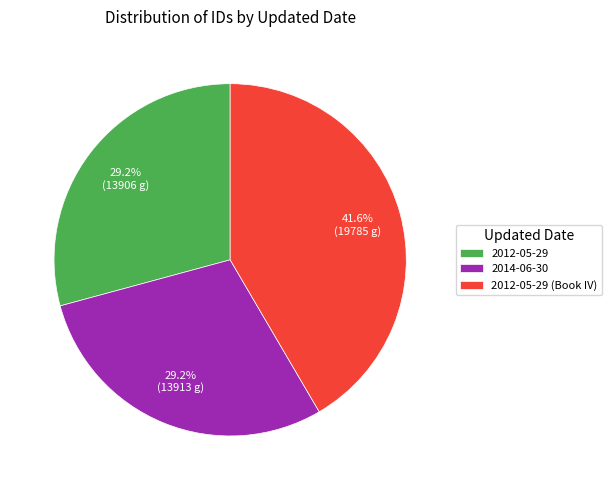

Which slice is the largest?

2012-05-29 (Book IV)